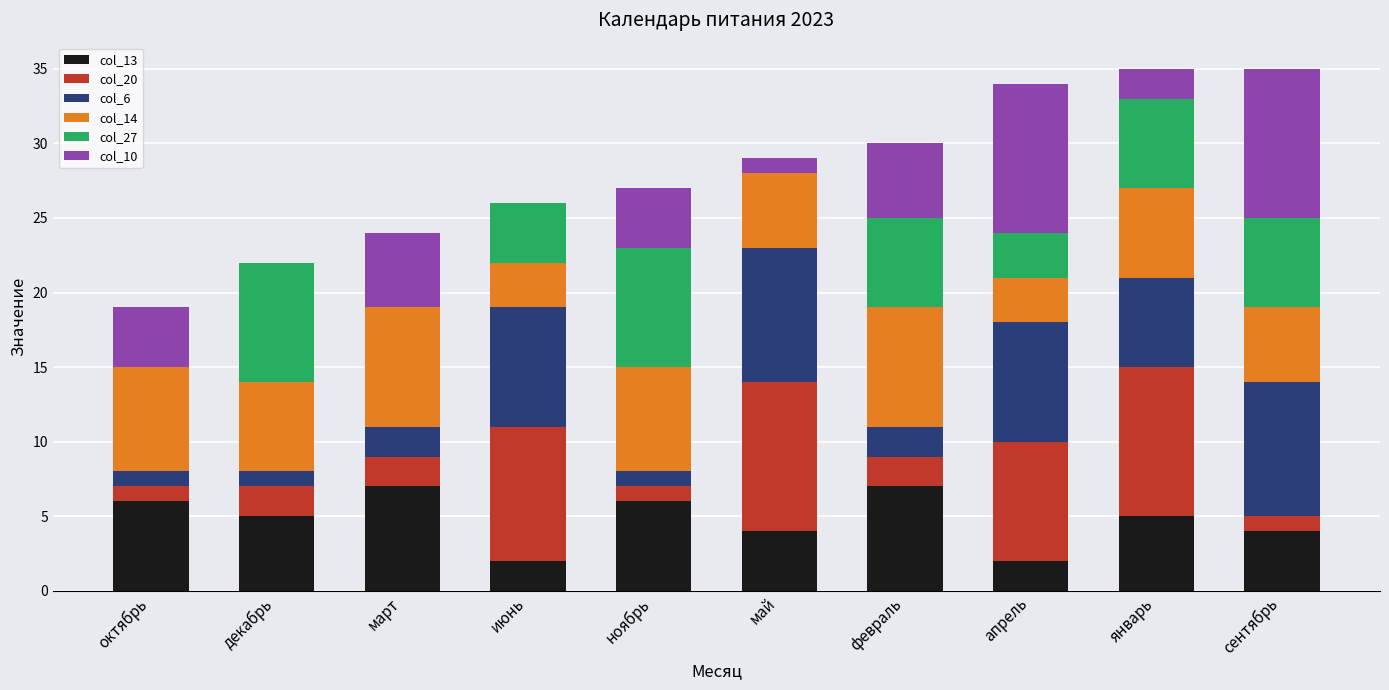

What is the sum of the col_13 values at октябрь and декабрь?

11